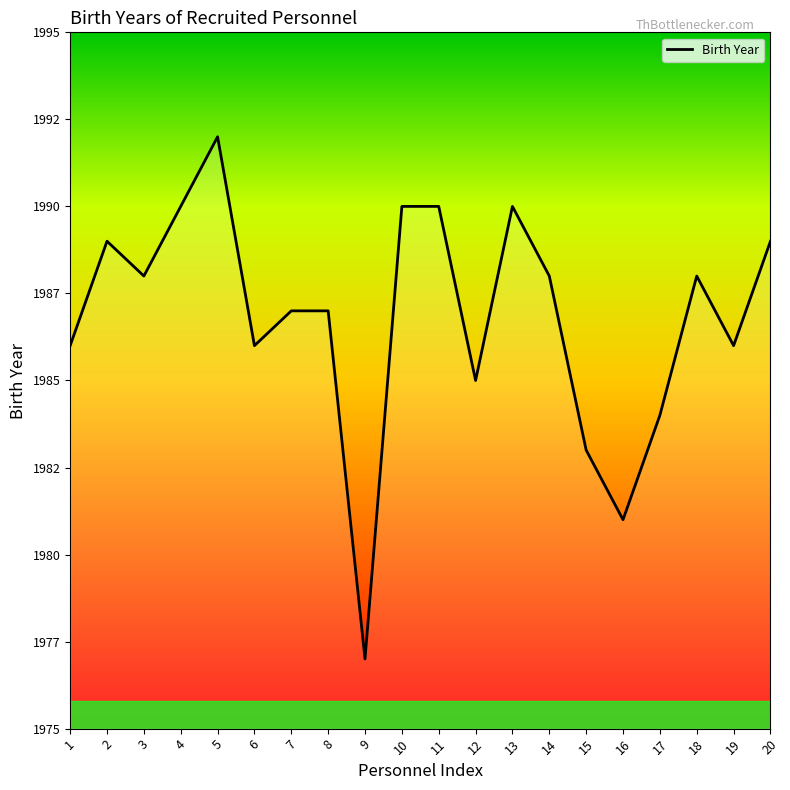

Does the chart have visible grid lines?

No